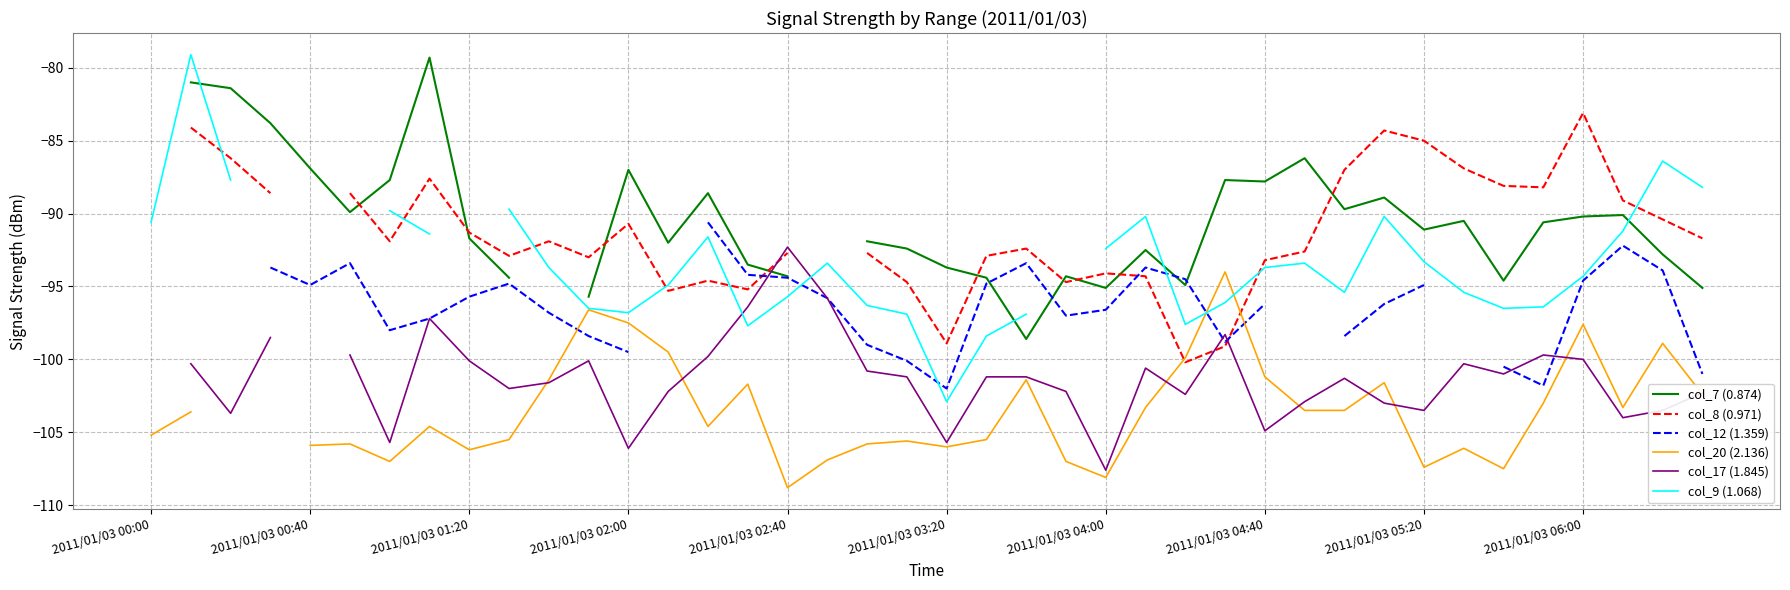

What is the value of the col_8 (0.971) point at the 25th from the left?

-94.1